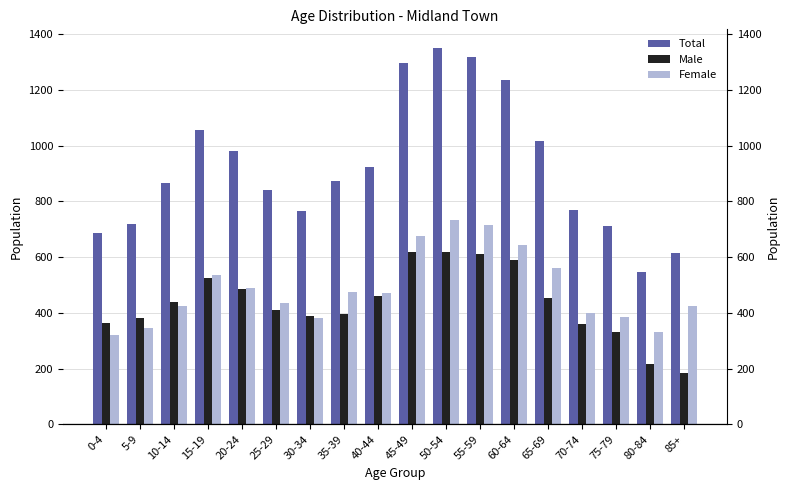

Reading left to right, list all the values displayed in this chart.

Total: 0-4=685	5-9=720	10-14=865	15-19=1055	20-24=980	25-29=840	30-34=765	35-39=875	40-44=925	45-49=1295	50-54=1350	55-59=1320	60-64=1235	65-69=1015	70-74=770	75-79=710	80-84=545	85+=615
Male: 0-4=365	5-9=380	10-14=440	15-19=525	20-24=485	25-29=410	30-34=390	35-39=395	40-44=460	45-49=620	50-54=620	55-59=610	60-64=590	65-69=455	70-74=360	75-79=330	80-84=215	85+=185
Female: 0-4=320	5-9=345	10-14=425	15-19=535	20-24=490	25-29=435	30-34=380	35-39=475	40-44=470	45-49=675	50-54=735	55-59=715	60-64=645	65-69=560	70-74=400	75-79=385	80-84=330	85+=425